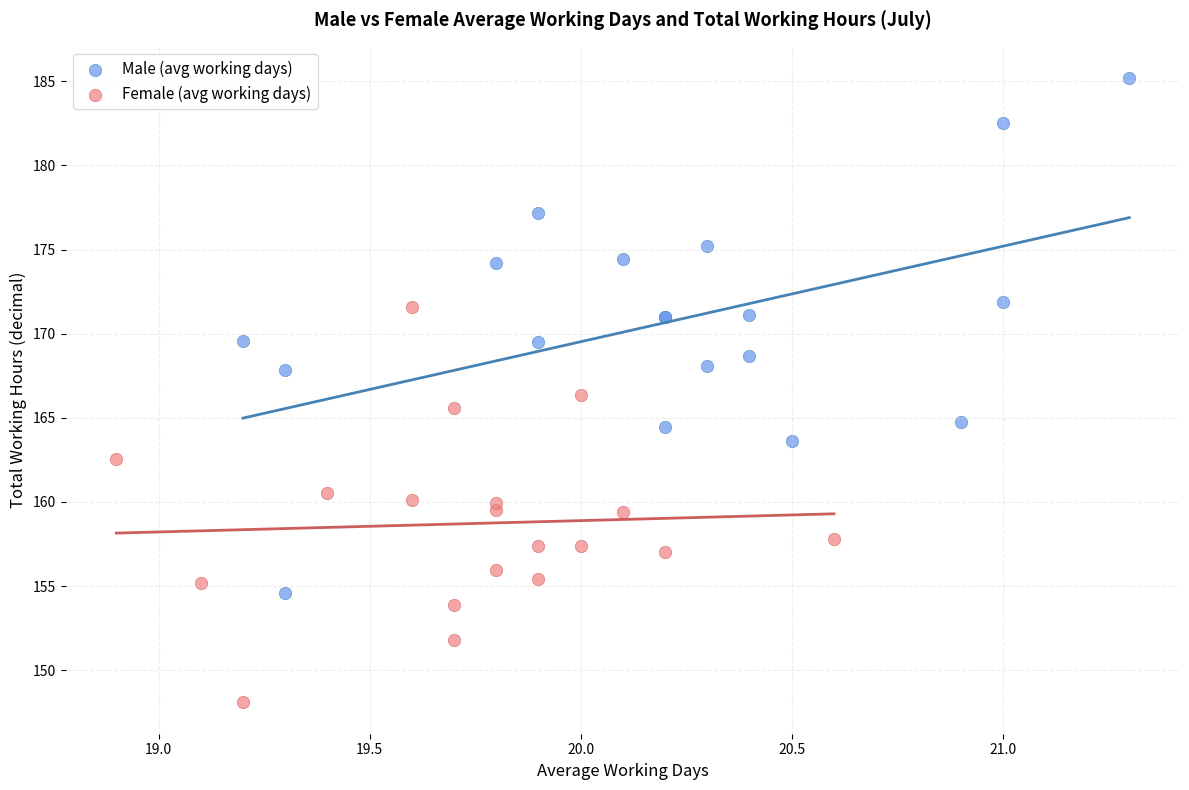

Which series reaches the minimum Y coordinate?

Female (avg working days)